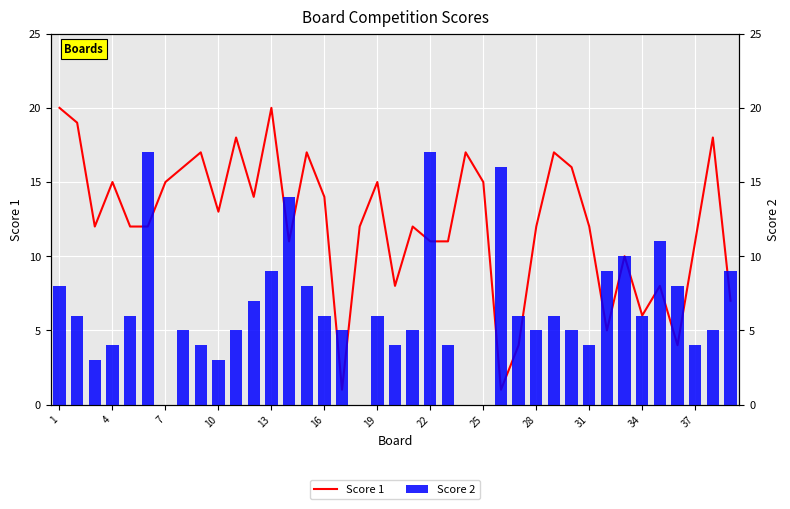

Where does the Score 1 series first go above 12?

1